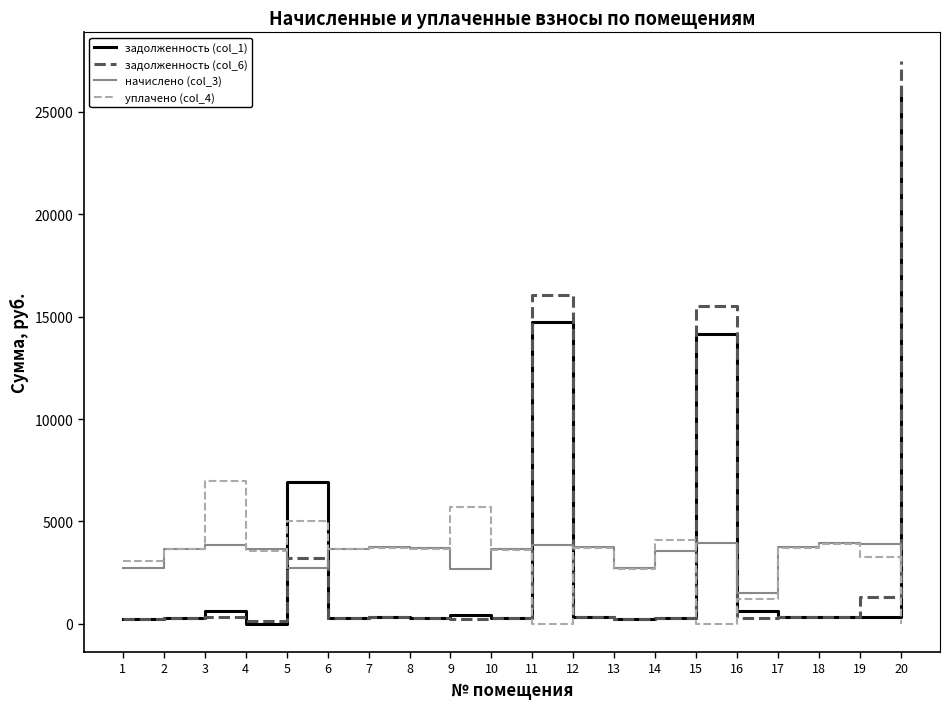

After their last crossing, which series has the higher values: задолженность (col_6) or уплачено (col_4)?

задолженность (col_6)